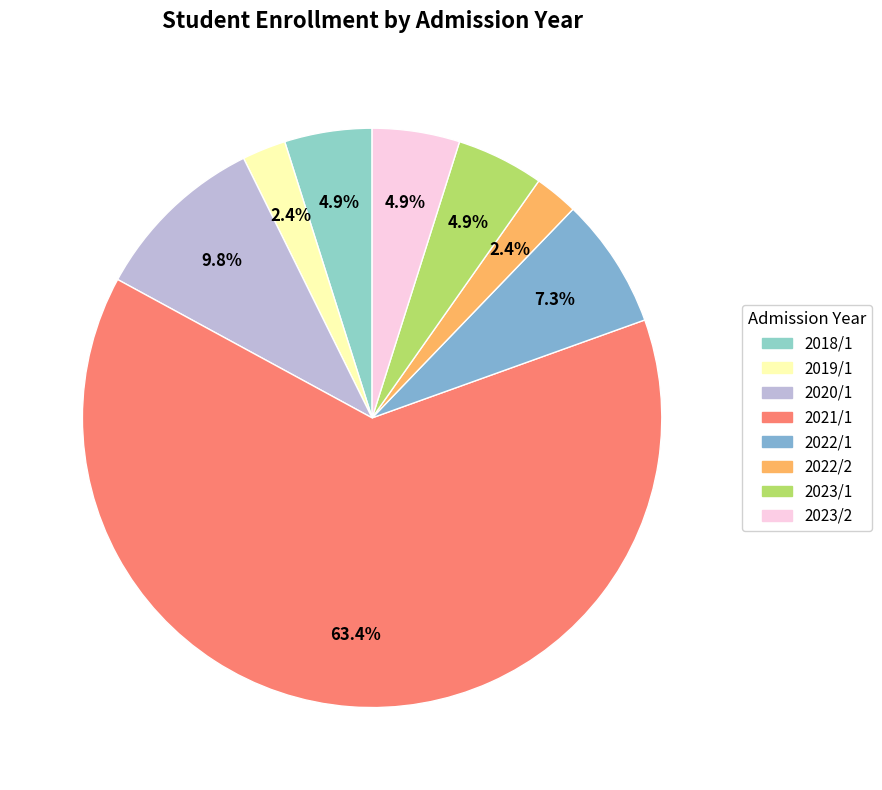

Approximately how many times larger is the value at 2023/2 compared to 2018/1?

1.0